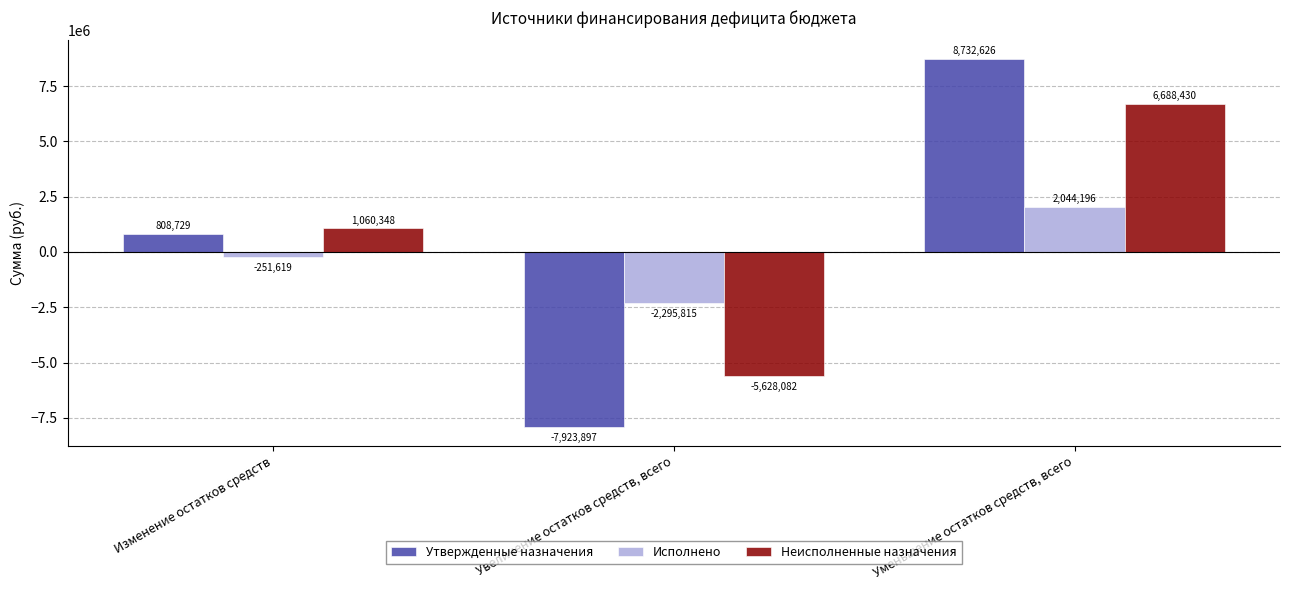

What is the label of the 2nd bar from the right?

Увеличение остатков средств, всего